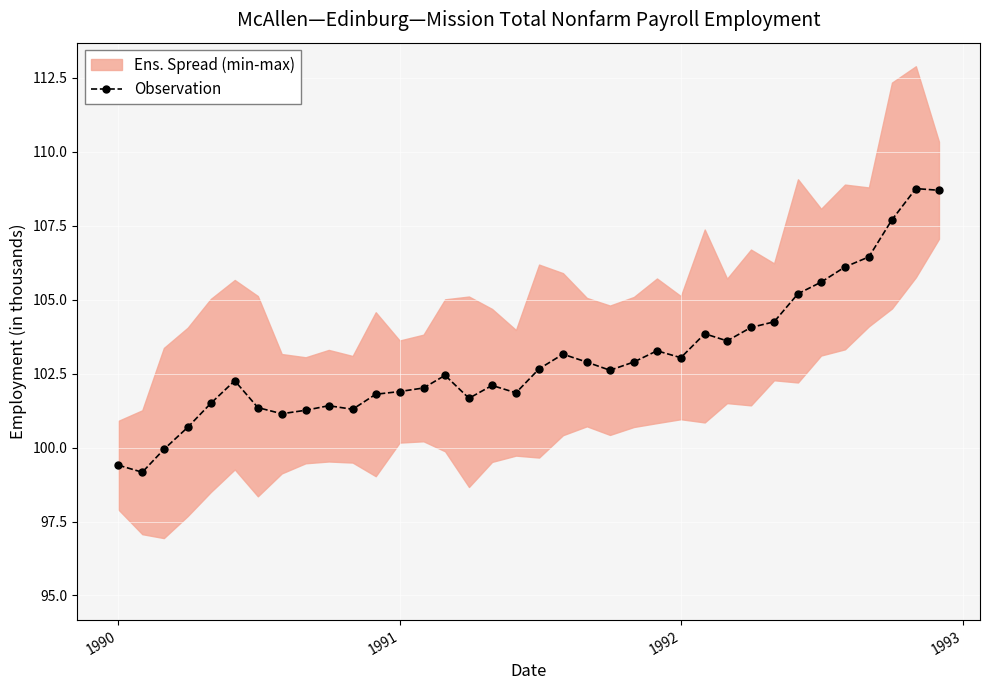

Is this an area chart (filled region under the line)?

No